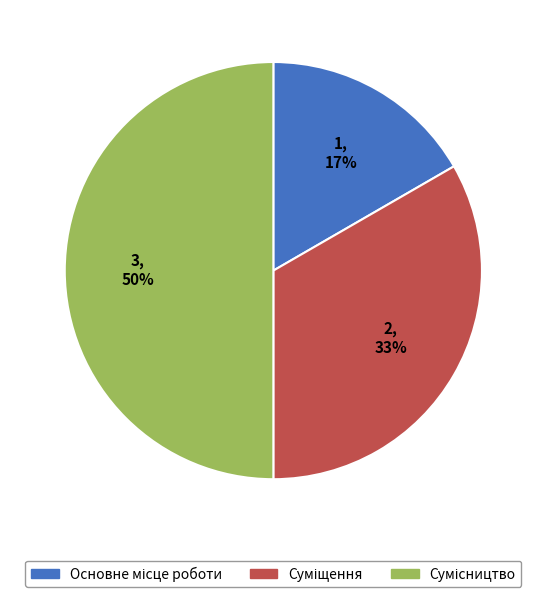

To the nearest percent, what is the difference between the largest and smallest slice percentages?

33%